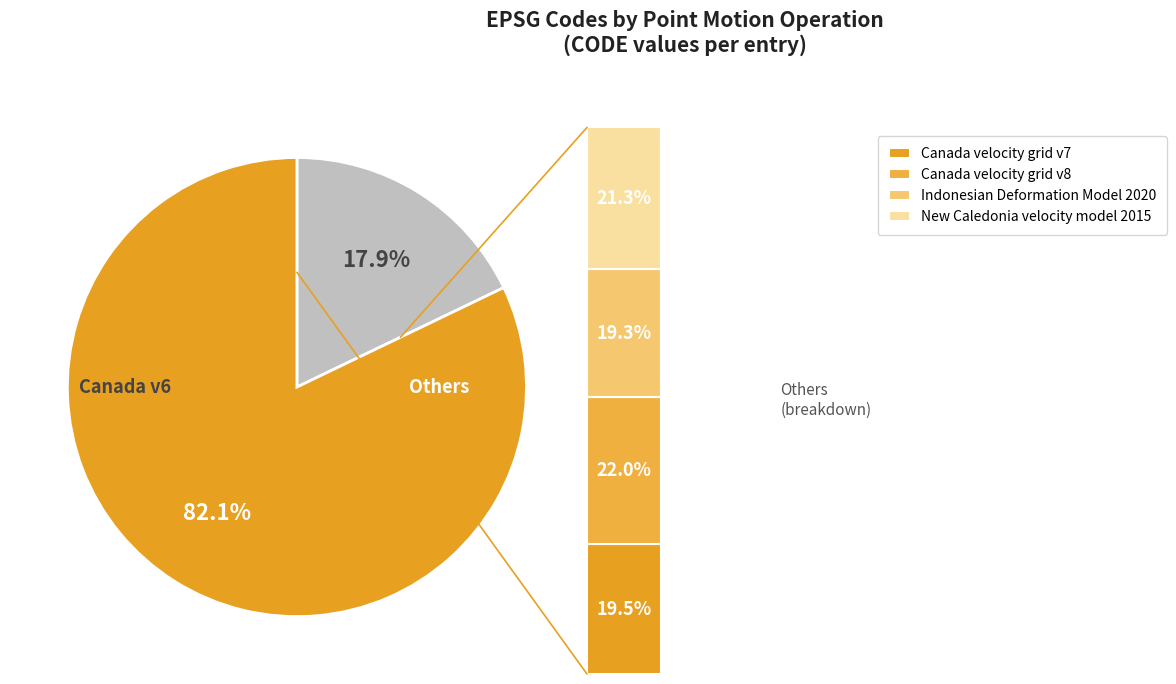

True or false: Canada velocity grid v8 accounts for 22% of the total.

True